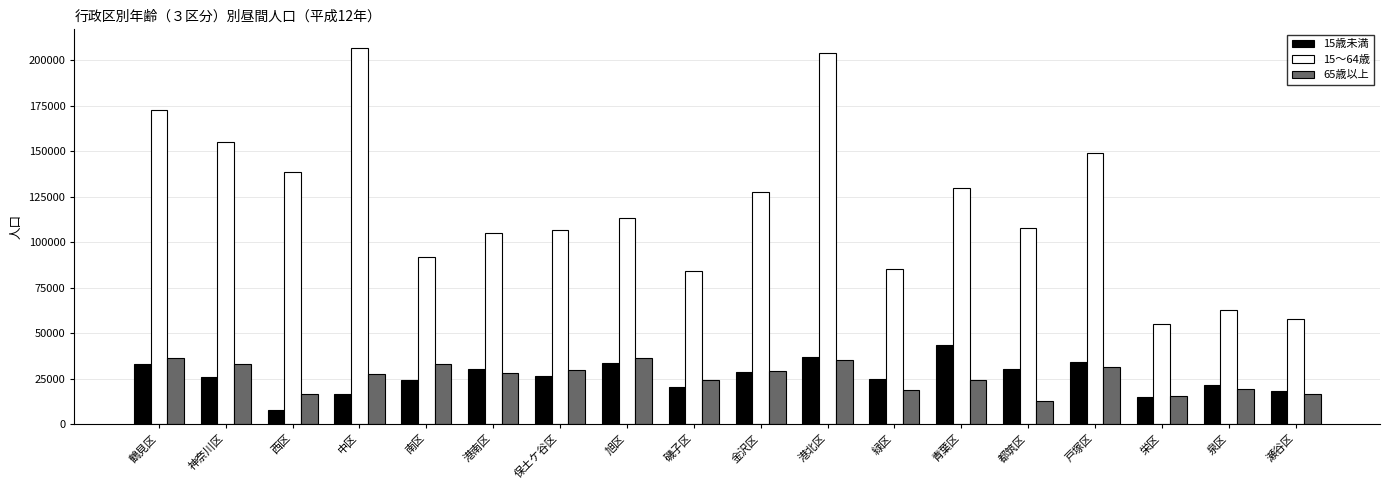

What is the sum of all 65歳以上 values?

467654